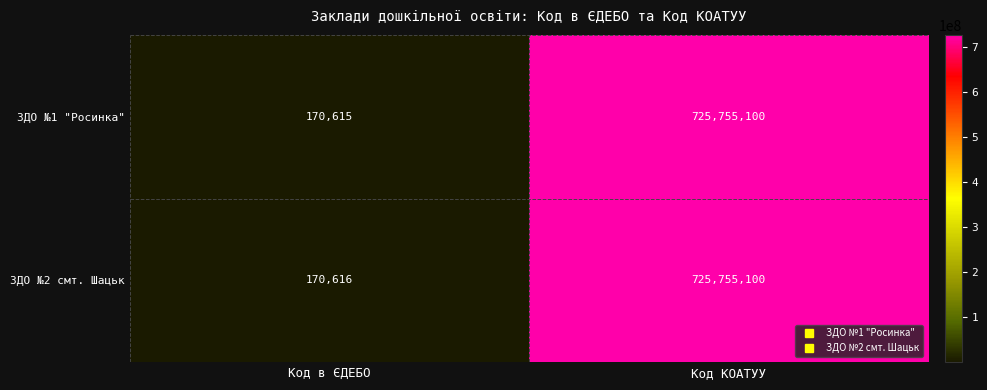

What is the smallest value displayed?

170615